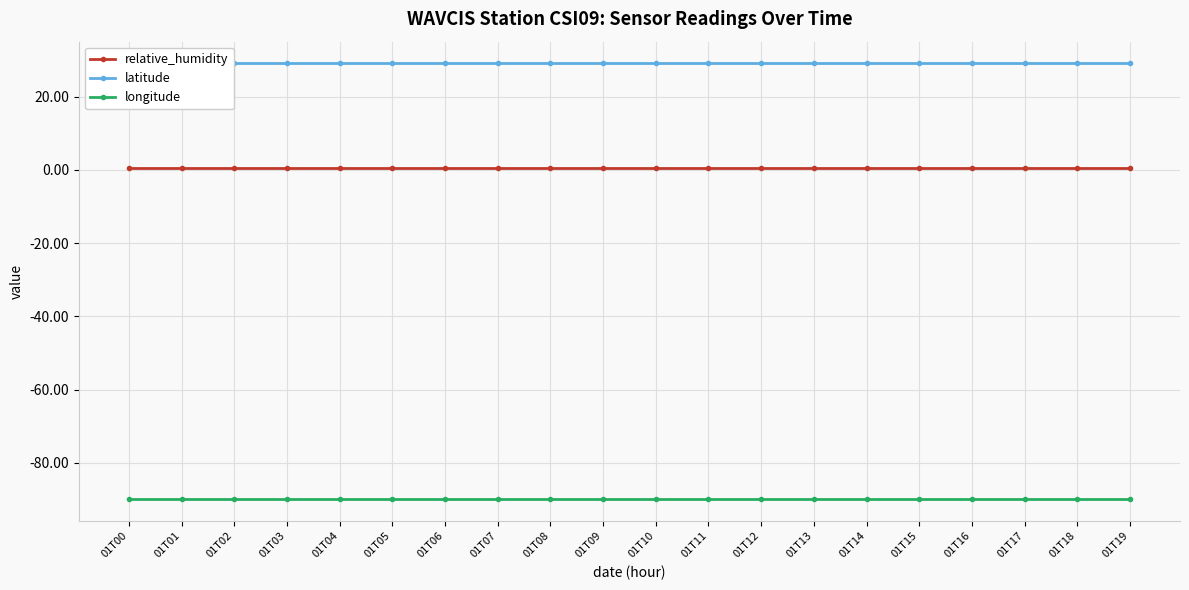

How many lines are shown in the chart?

3